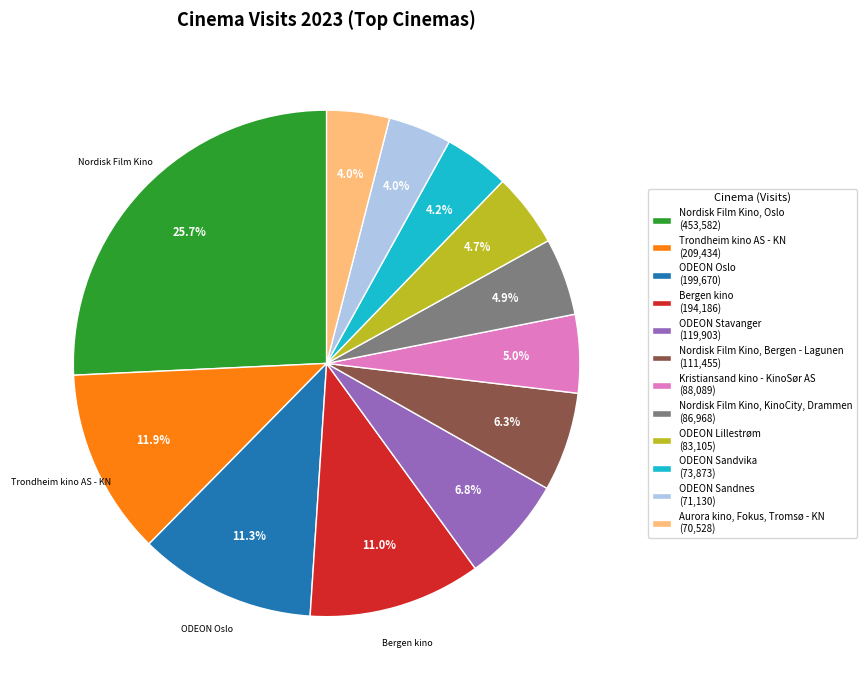

To the nearest percent, what percentage of the pie is ODEON Sandvika?

4%